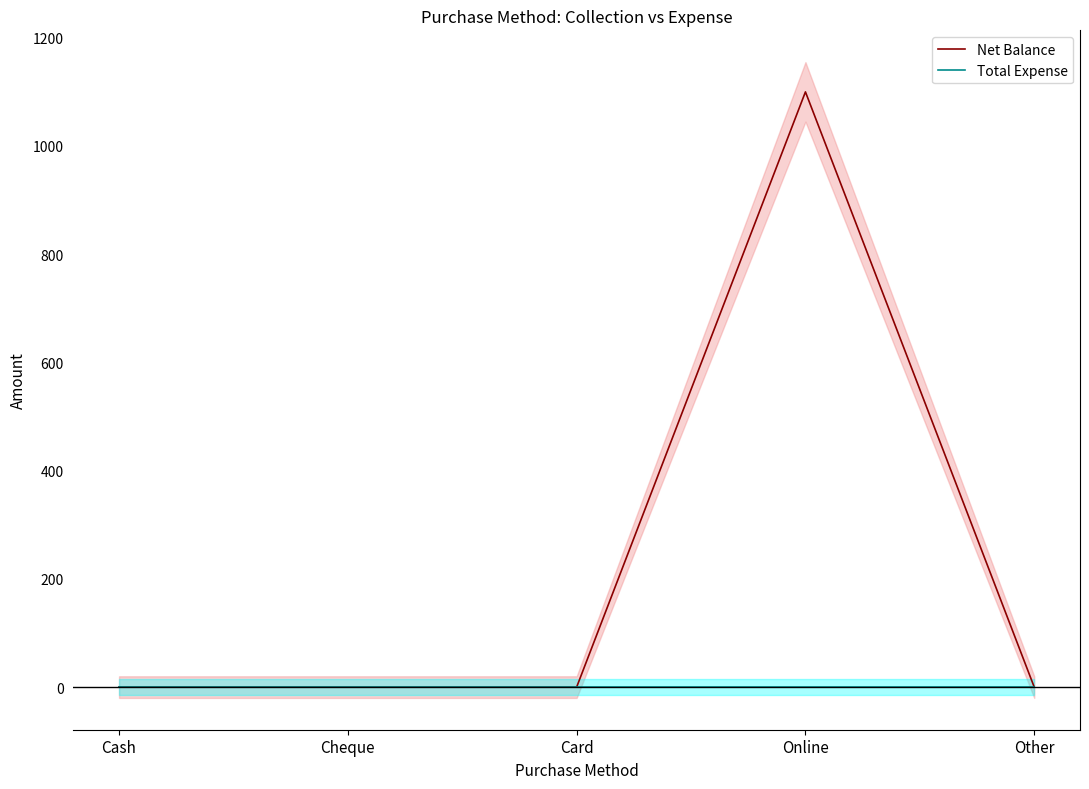

The Total Expense series shows 0 at Online. True or false?

True